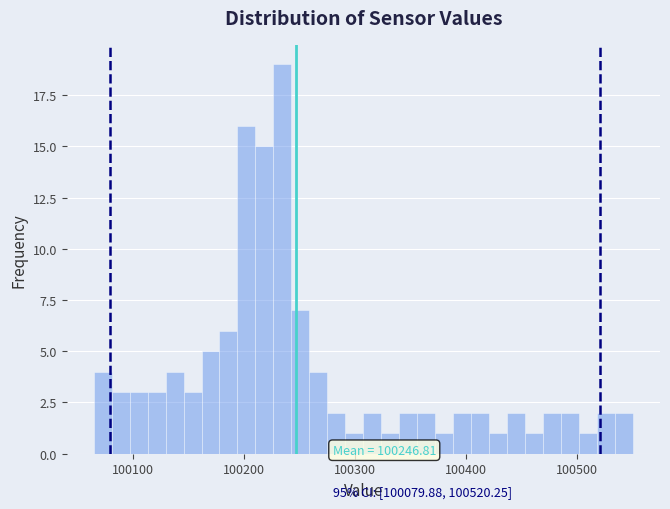

Around what value on the x-axis is the tallest bar? Give the approximate position of its centre, as read against the axis.

100230